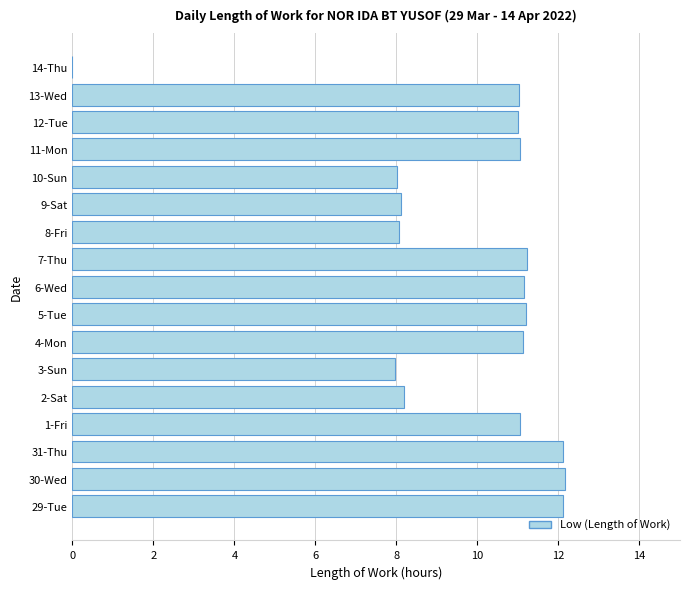

Read the value at 1-Fri.

11.0